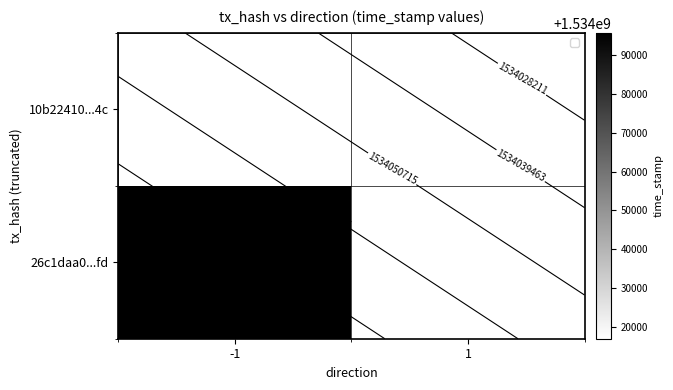

The 26c1daa0...fd series shows 1534095723.0 at -1. True or false?

True